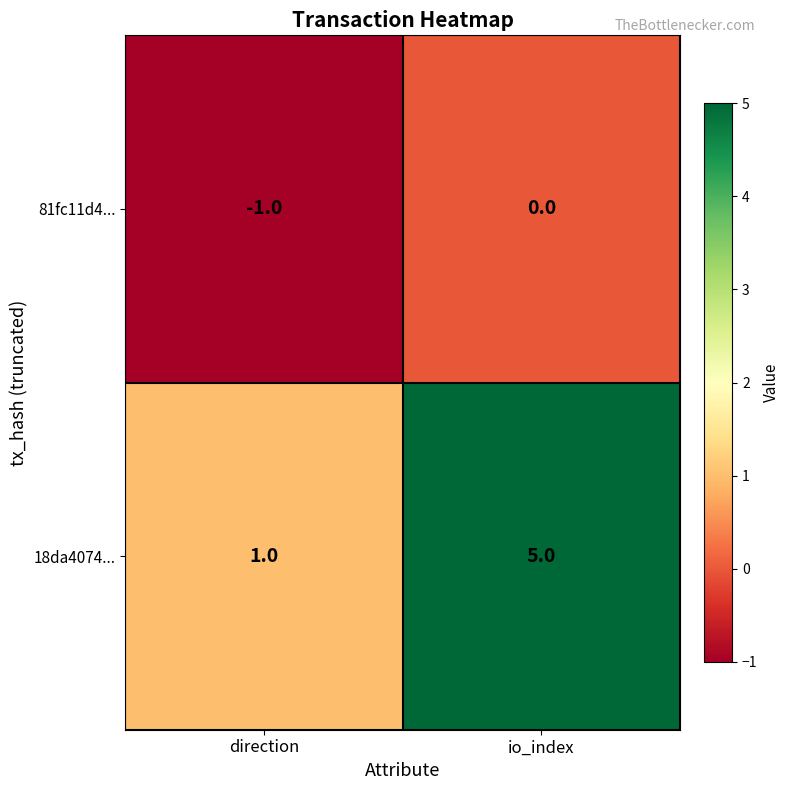

Which label corresponds to the largest value in the chart?

io_index